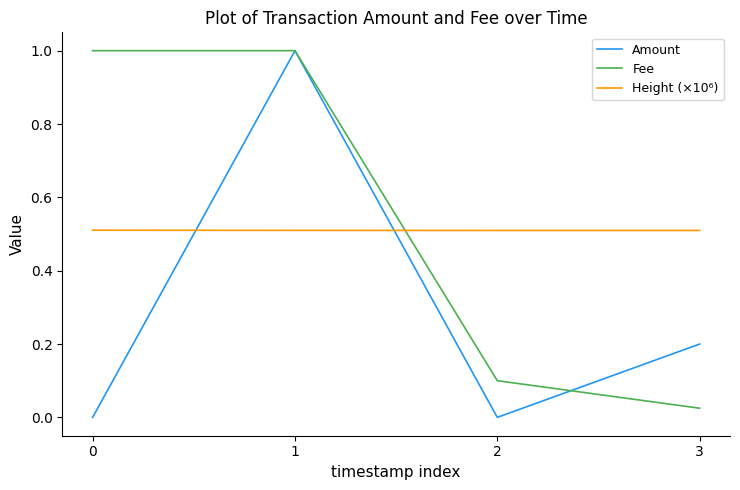

How many intersections are there between Amount and Height (×10⁶)?

2